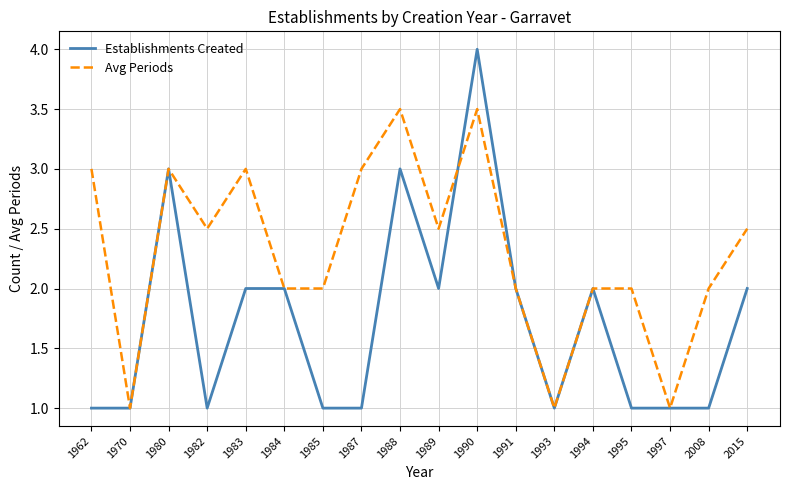

What is the minimum value shown in the chart?

1.0